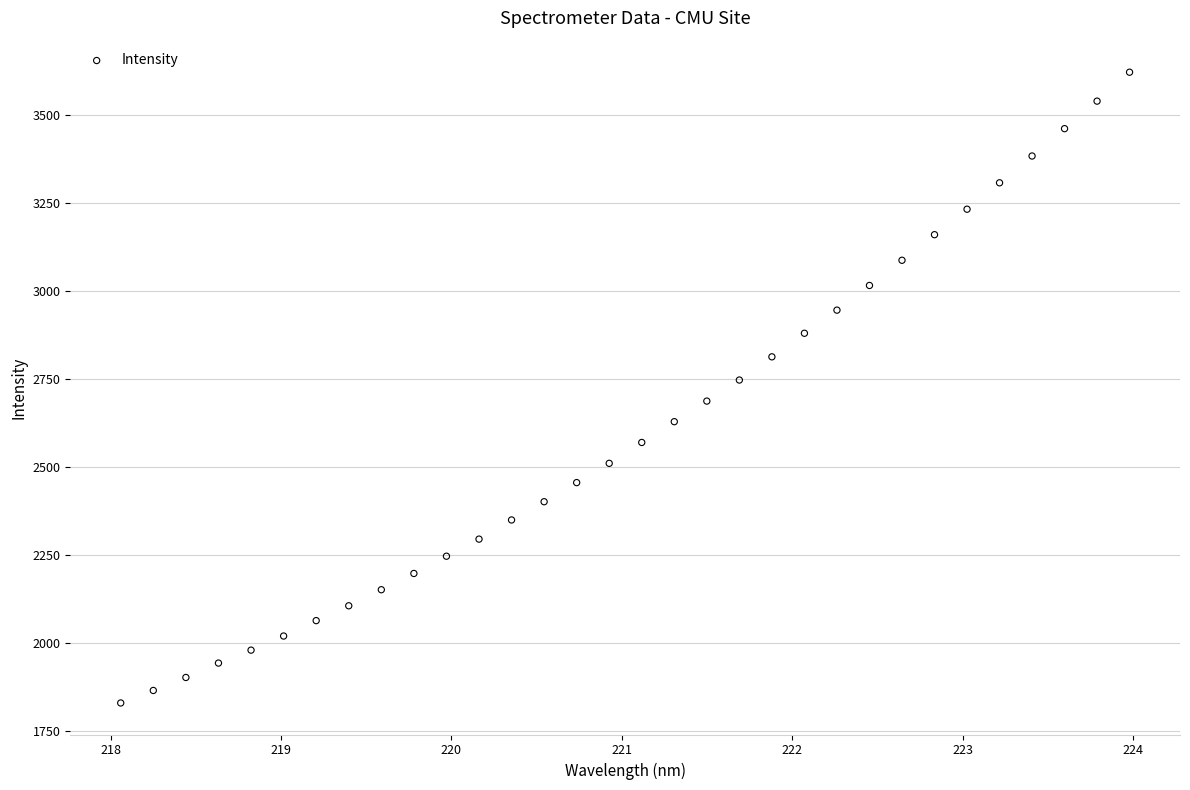

What is the range of X values (max minus min)?

5.9